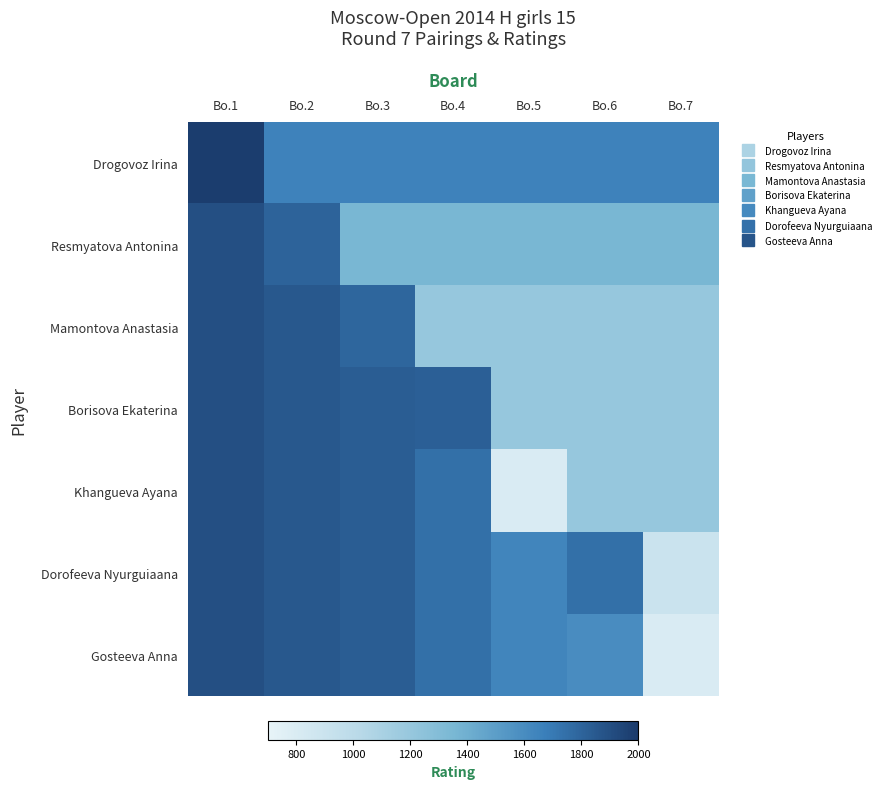

How many data points does each series have?

7